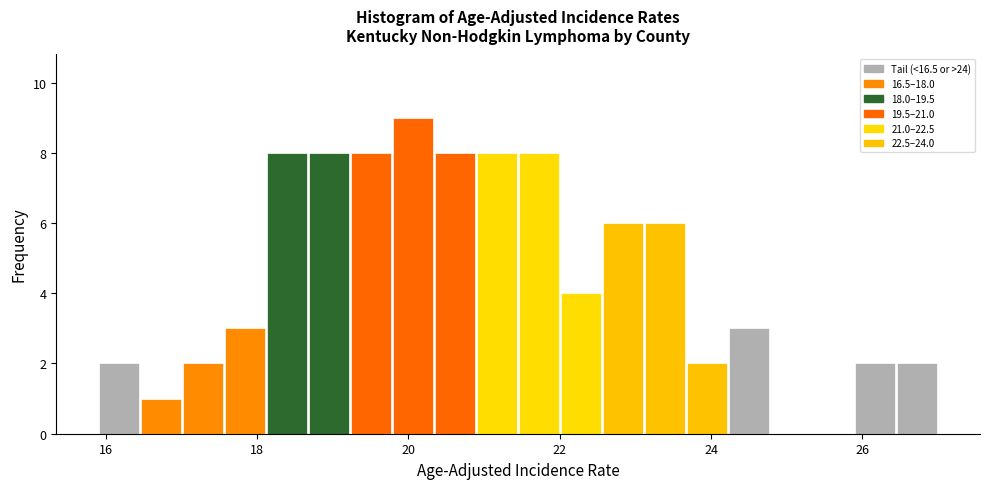

Read against the x-axis, roughly where is the centre of the tallest bar?

20.0